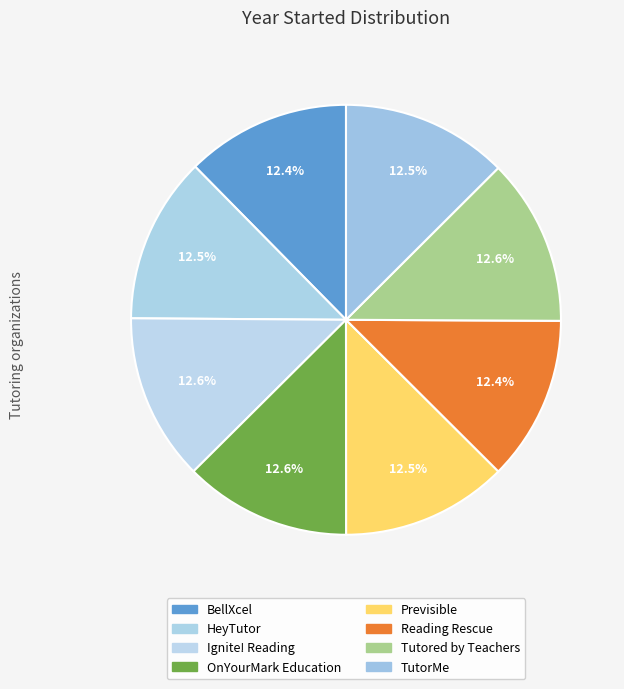

The OnYourMark Education slice represents 1% of the pie. True or false?

False